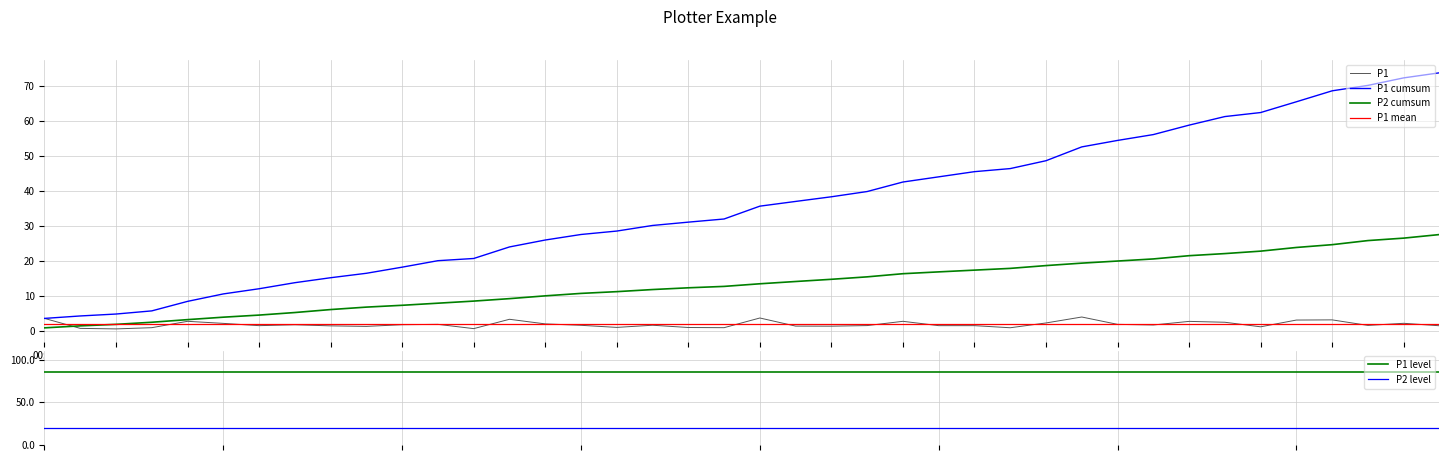

What is the highest value of the P1 series?

4.0